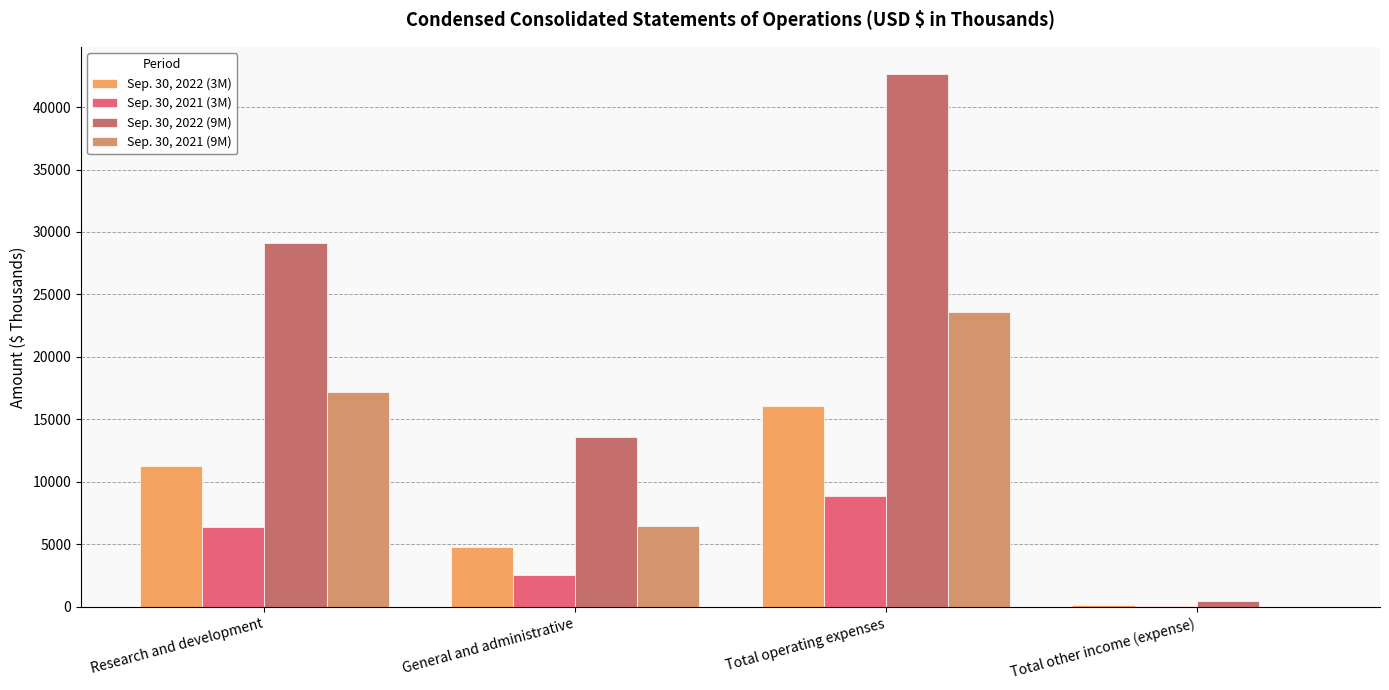

The Sep. 30, 2022 (9M) series shows 21542 at General and administrative. True or false?

False